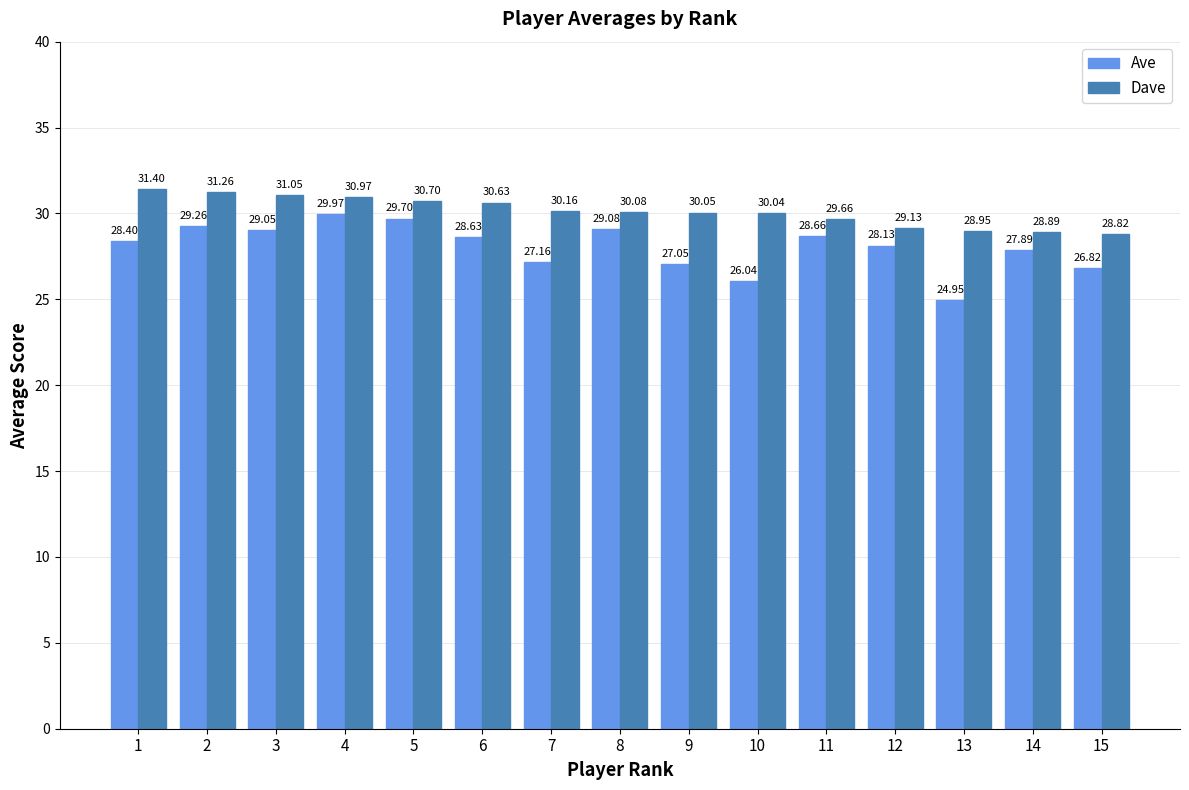

At which label does Dave reach its peak?

1